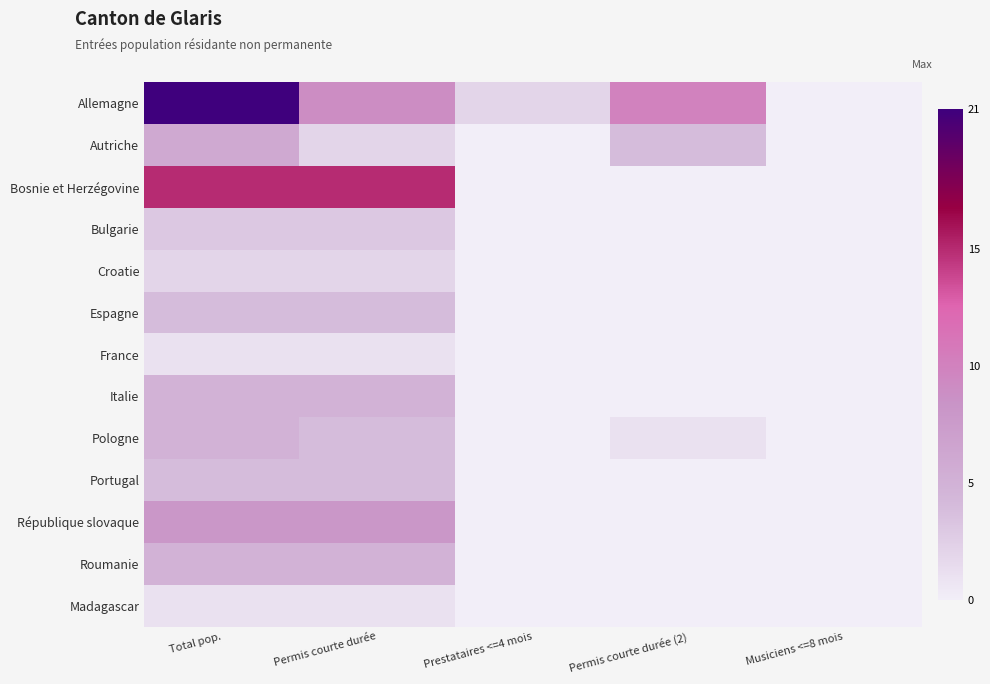

Reading right to left, list all the values displayed in this chart.

Allemagne: Musiciens <=8 mois=0	Permis courte durée (2)=10	Prestataires <=4 mois=2	Permis courte durée=9	Total pop.=21
Autriche: Musiciens <=8 mois=0	Permis courte durée (2)=4	Prestataires <=4 mois=0	Permis courte durée=2	Total pop.=6
Bosnie et Herzégovine: Musiciens <=8 mois=0	Permis courte durée (2)=0	Prestataires <=4 mois=0	Permis courte durée=15	Total pop.=15
Bulgarie: Musiciens <=8 mois=0	Permis courte durée (2)=0	Prestataires <=4 mois=0	Permis courte durée=3	Total pop.=3
Croatie: Musiciens <=8 mois=0	Permis courte durée (2)=0	Prestataires <=4 mois=0	Permis courte durée=2	Total pop.=2
Espagne: Musiciens <=8 mois=0	Permis courte durée (2)=0	Prestataires <=4 mois=0	Permis courte durée=4	Total pop.=4
France: Musiciens <=8 mois=0	Permis courte durée (2)=0	Prestataires <=4 mois=0	Permis courte durée=1	Total pop.=1
Italie: Musiciens <=8 mois=0	Permis courte durée (2)=0	Prestataires <=4 mois=0	Permis courte durée=5	Total pop.=5
Pologne: Musiciens <=8 mois=0	Permis courte durée (2)=1	Prestataires <=4 mois=0	Permis courte durée=4	Total pop.=5
Portugal: Musiciens <=8 mois=0	Permis courte durée (2)=0	Prestataires <=4 mois=0	Permis courte durée=4	Total pop.=4
République slovaque: Musiciens <=8 mois=0	Permis courte durée (2)=0	Prestataires <=4 mois=0	Permis courte durée=8	Total pop.=8
Roumanie: Musiciens <=8 mois=0	Permis courte durée (2)=0	Prestataires <=4 mois=0	Permis courte durée=5	Total pop.=5
Madagascar: Musiciens <=8 mois=0	Permis courte durée (2)=0	Prestataires <=4 mois=0	Permis courte durée=1	Total pop.=1